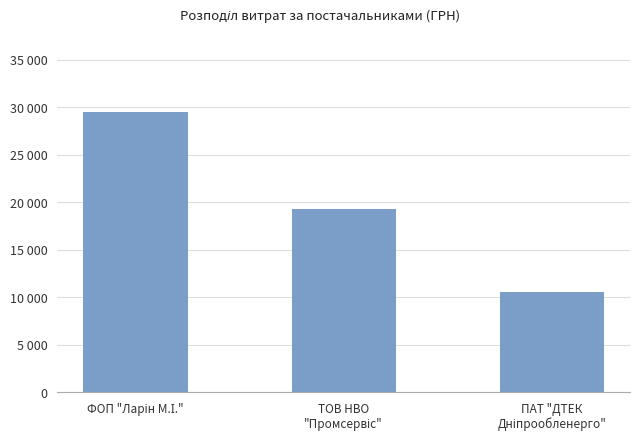

What is the minimum value shown in the chart?

10614.0